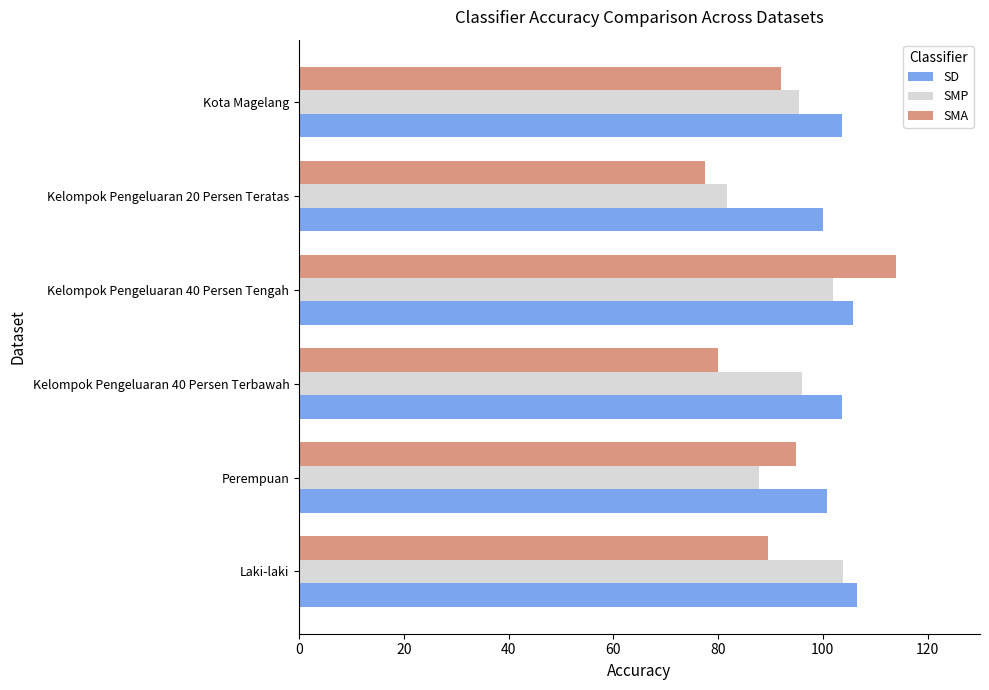

Which series changed the most between Kelompok Pengeluaran 40 Persen Tengah and Kelompok Pengeluaran 20 Persen Teratas?

SMA